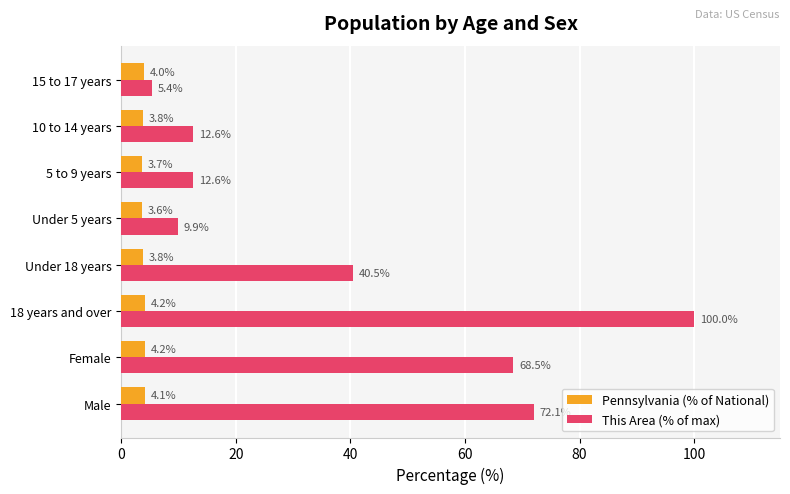

Rank the series at 18 years and over from lowest to highest value.

Pennsylvania (% of National), This Area (% of max)